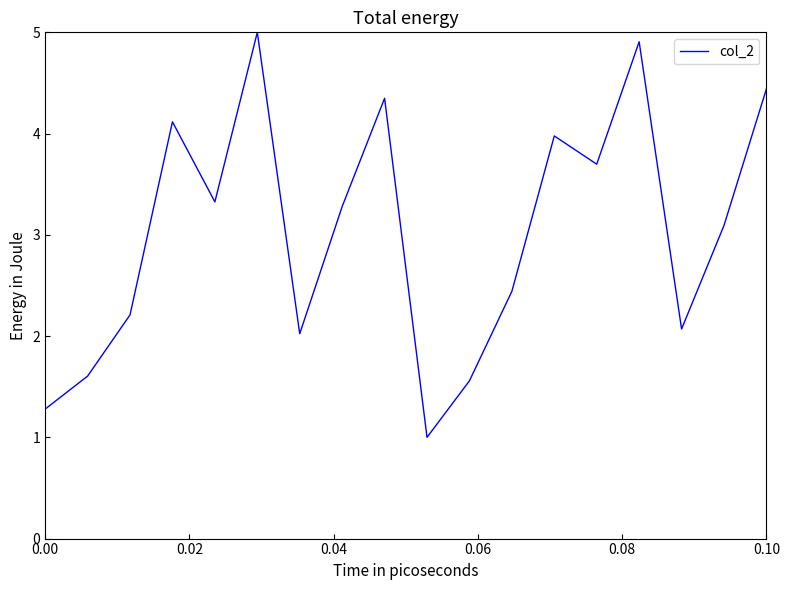

What is the minimum value shown in the chart?

1.0